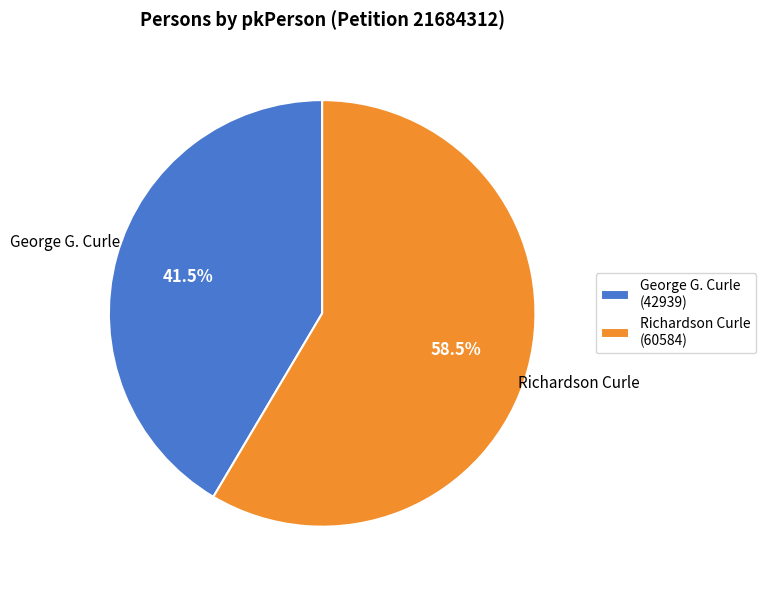

Approximately how many times larger is the value at Richardson Curle (60584) compared to George G. Curle (42939)?

1.4